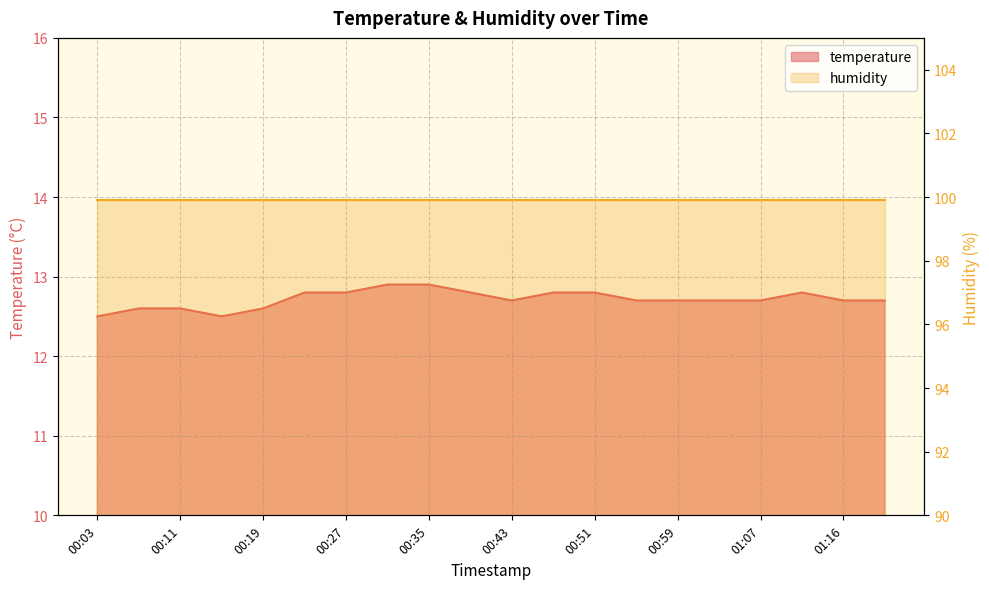

What is the value of the 1st point from the left?

12.5